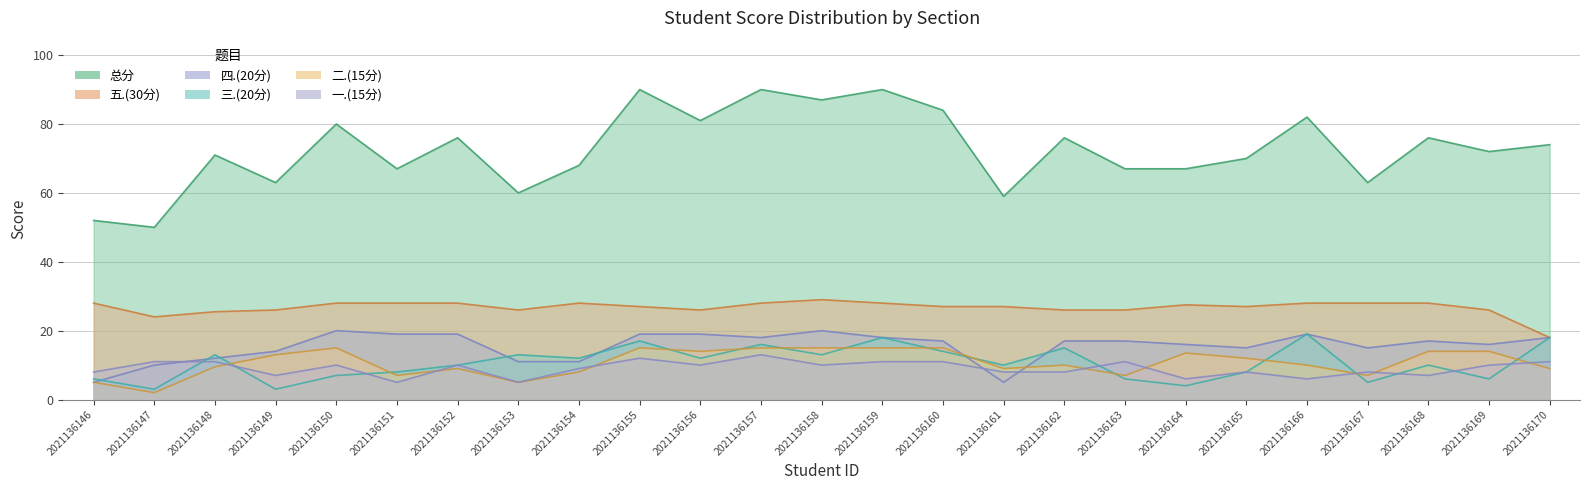

How many series are shown in this chart?

6